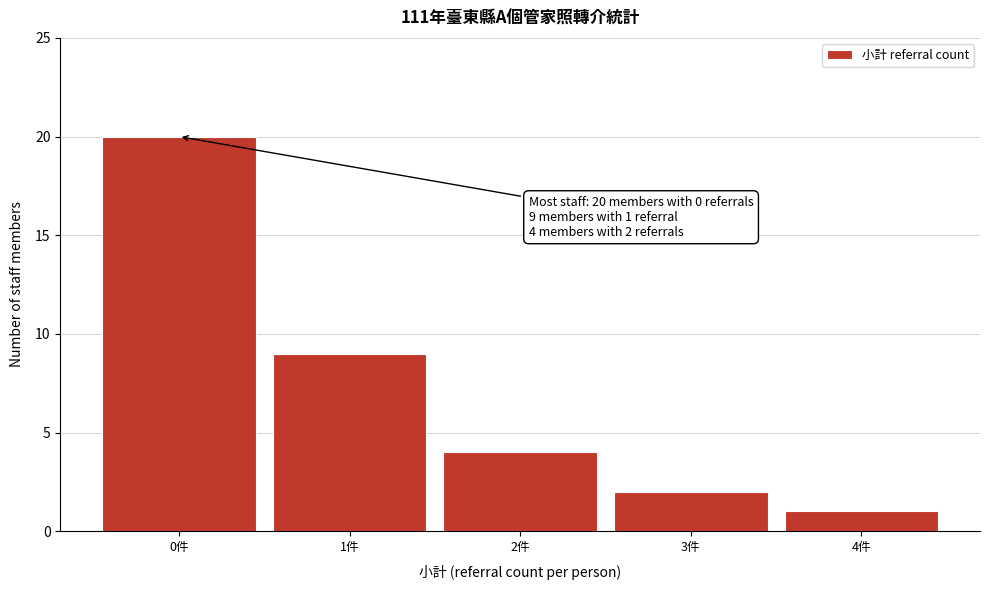

Reading left to right, what are all the values shown in this chart?

0件=20	1件=9	2件=4	3件=2	4件=1